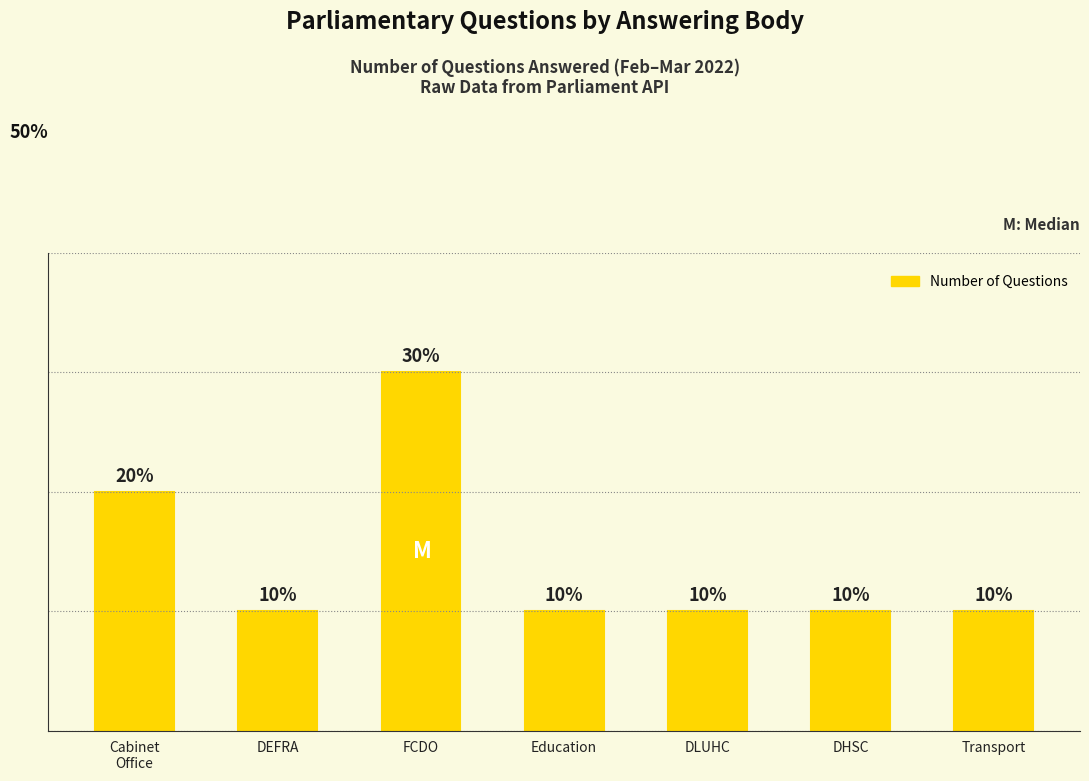

Does the chart contain any negative values?

No